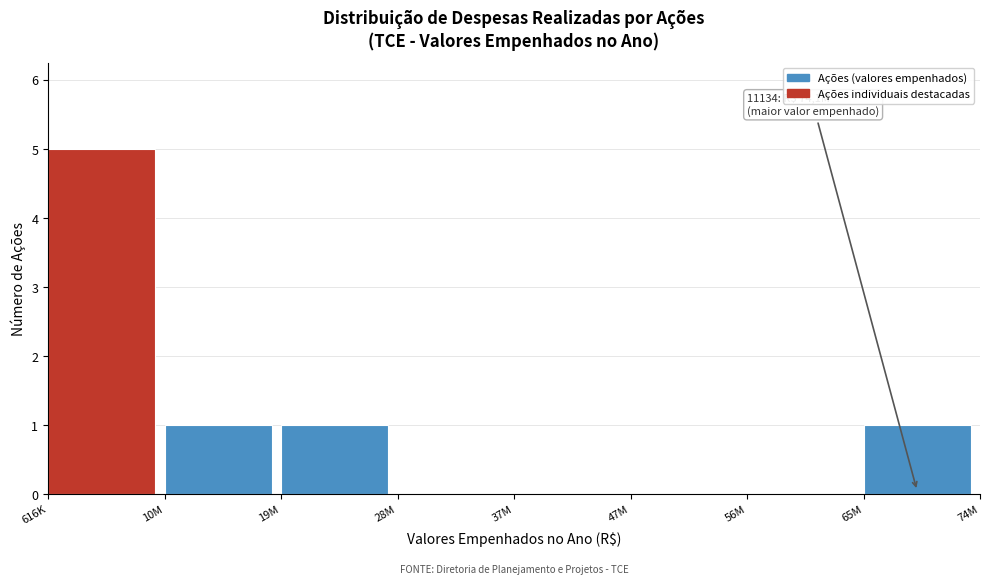

Reading right to left, extract all data points from this chart.

65M=1	56M=0	47M=0	37M=0	28M=0	19M=1	10M=1	616K=5